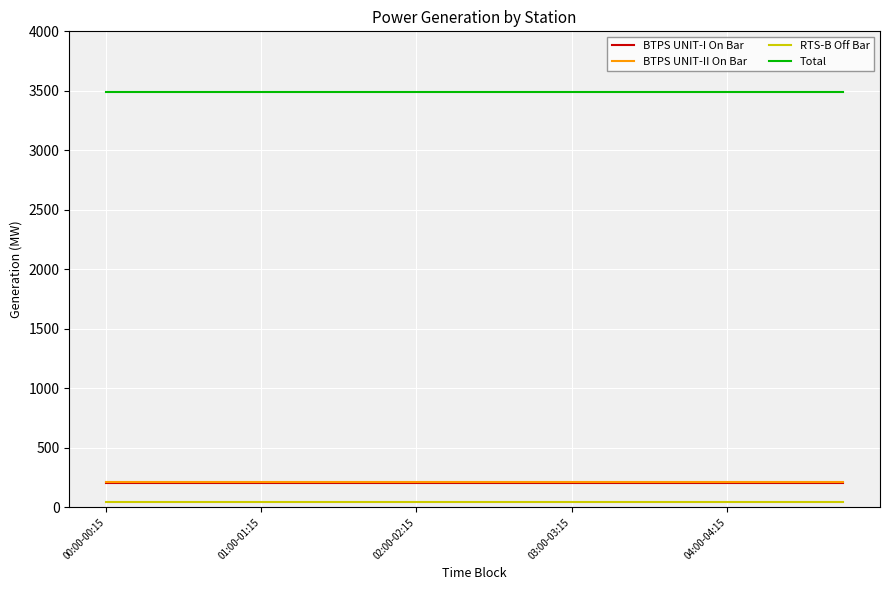

True or false: RTS-B Off Bar and BTPS UNIT-II On Bar cross at least once.

False